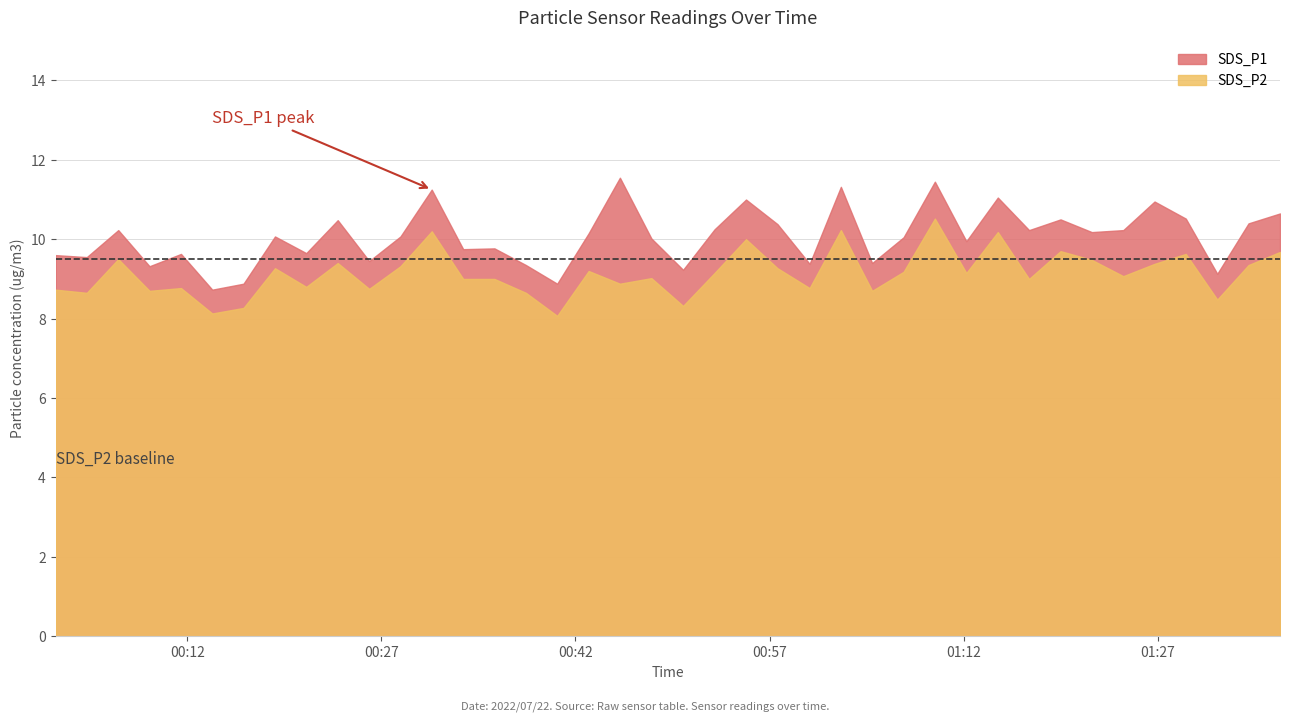

What is the difference between the SDS_P1 values at 2022/07/22 00:43:01 and 2022/07/22 01:14:39?

0.9